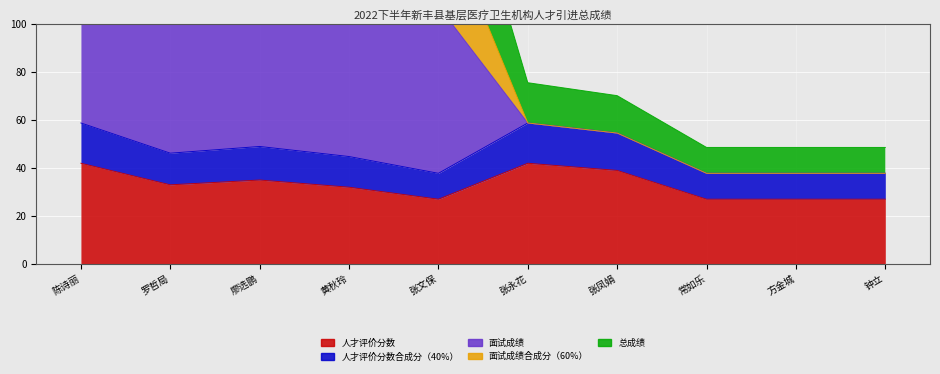

List the series in order of their peak value, highest first.

面试成绩, 面试成绩合成分（60%）, 总成绩, 人才评价分数合成分（40%）, 人才评价分数